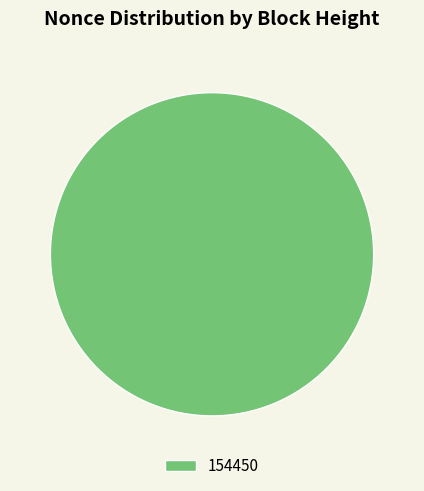

Is there any slice that represents more than half of the pie?

Yes